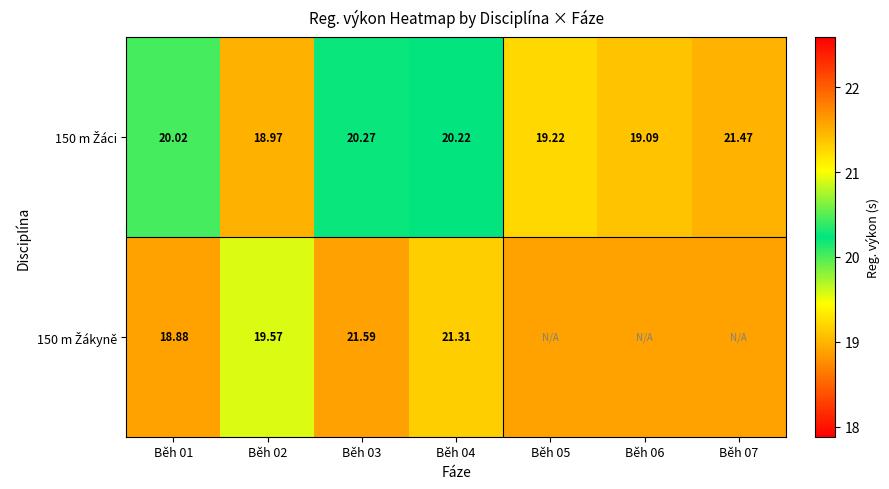

At which category does the chart reach its minimum across all series?

Běh 01